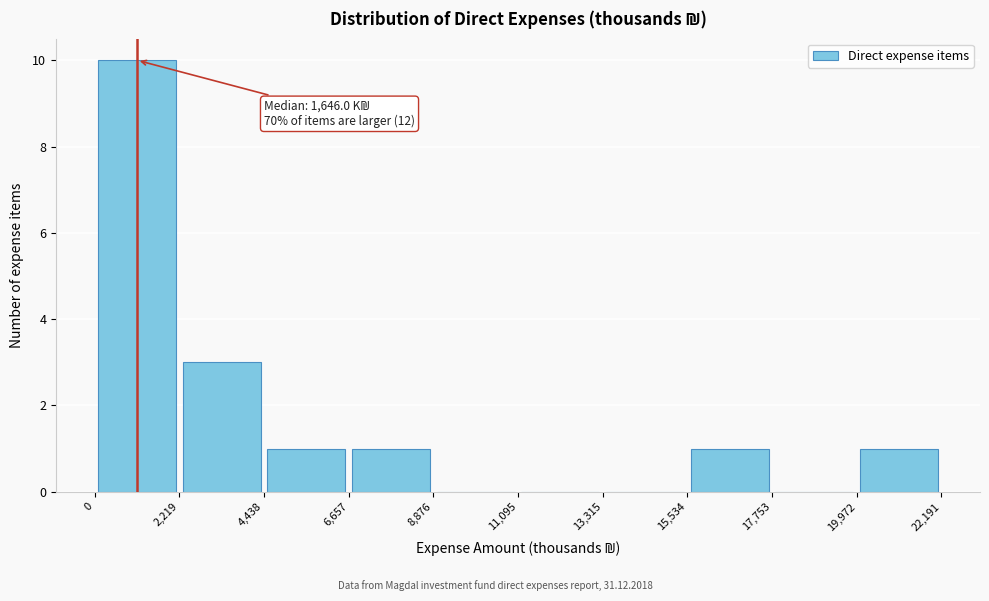

Which range on the x-axis has the tallest bar?

0 to 2,219